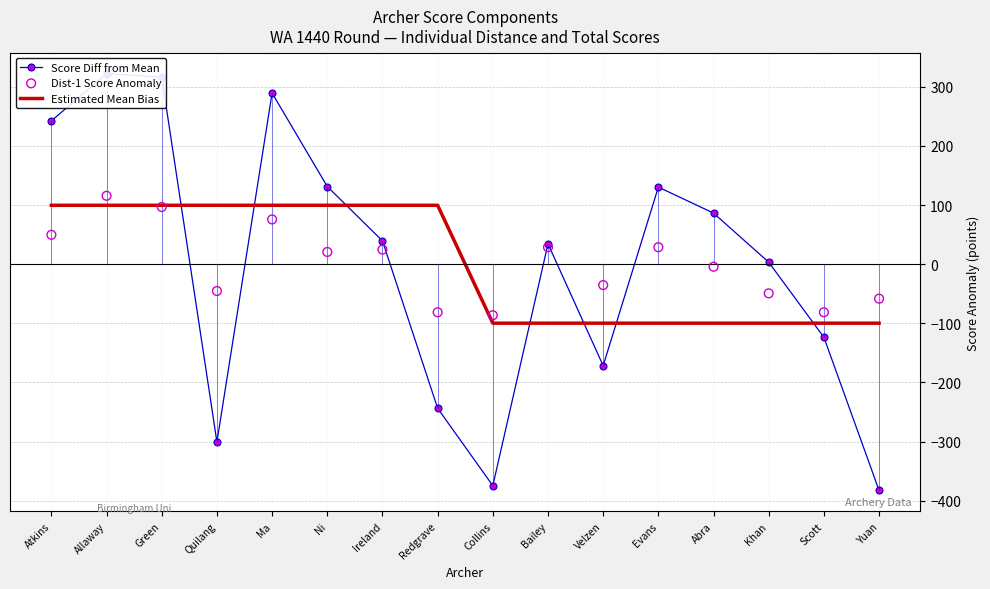

What is the total value across all series at Khan?

-145.5